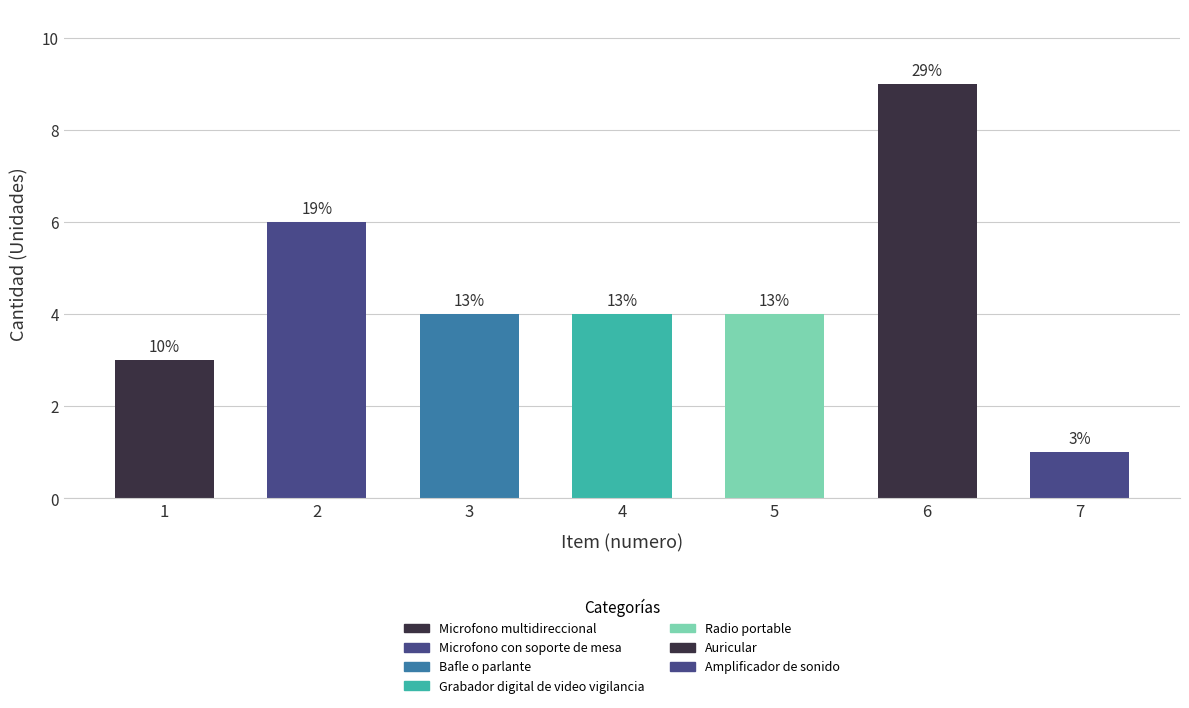

How many bars are there in total?

7